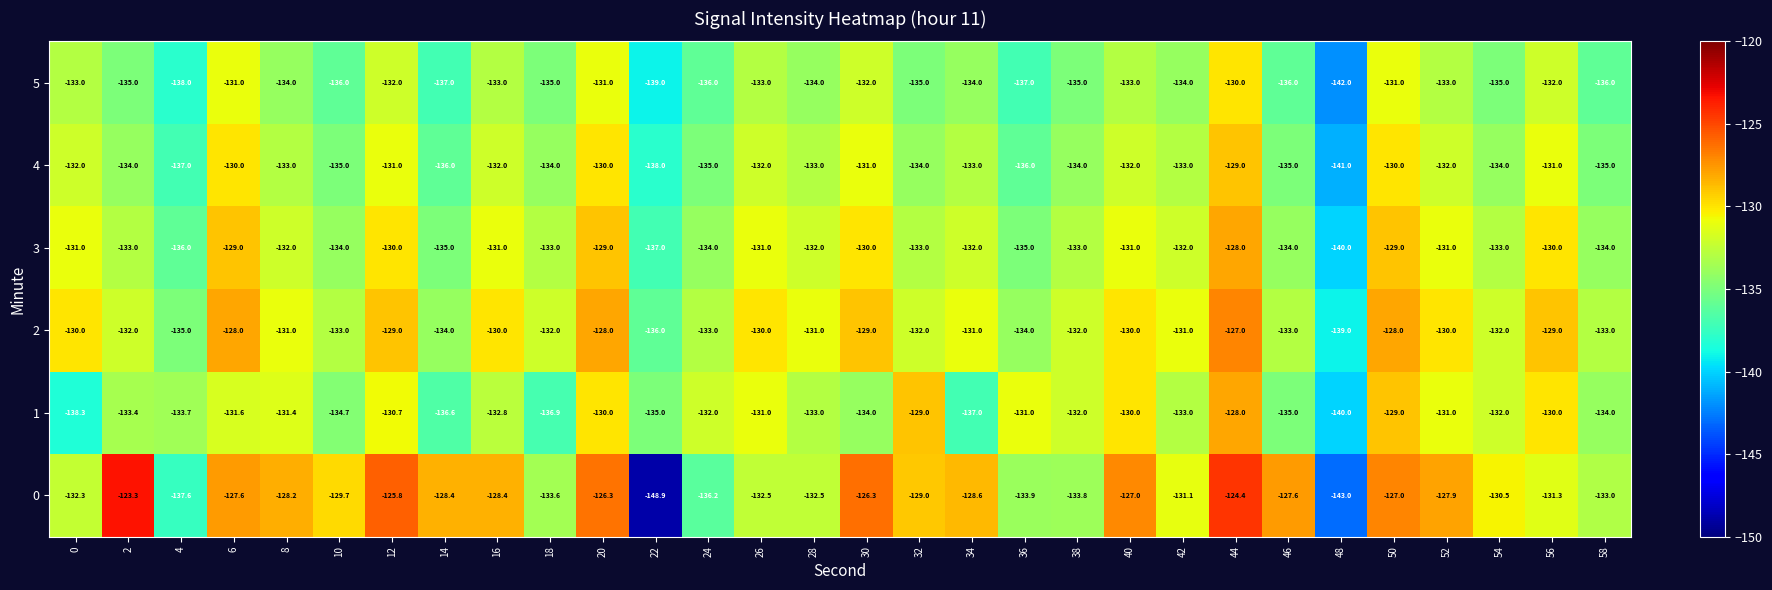

The value of 2 at 30 is -129.0. True or false?

True